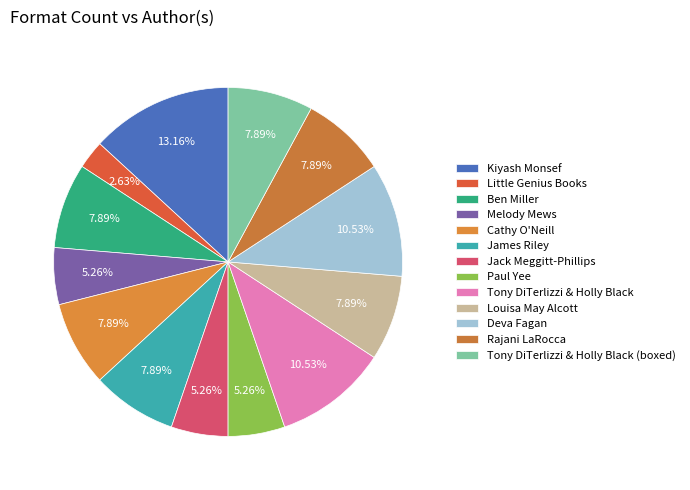

Which slice is the smallest?

Little Genius Books